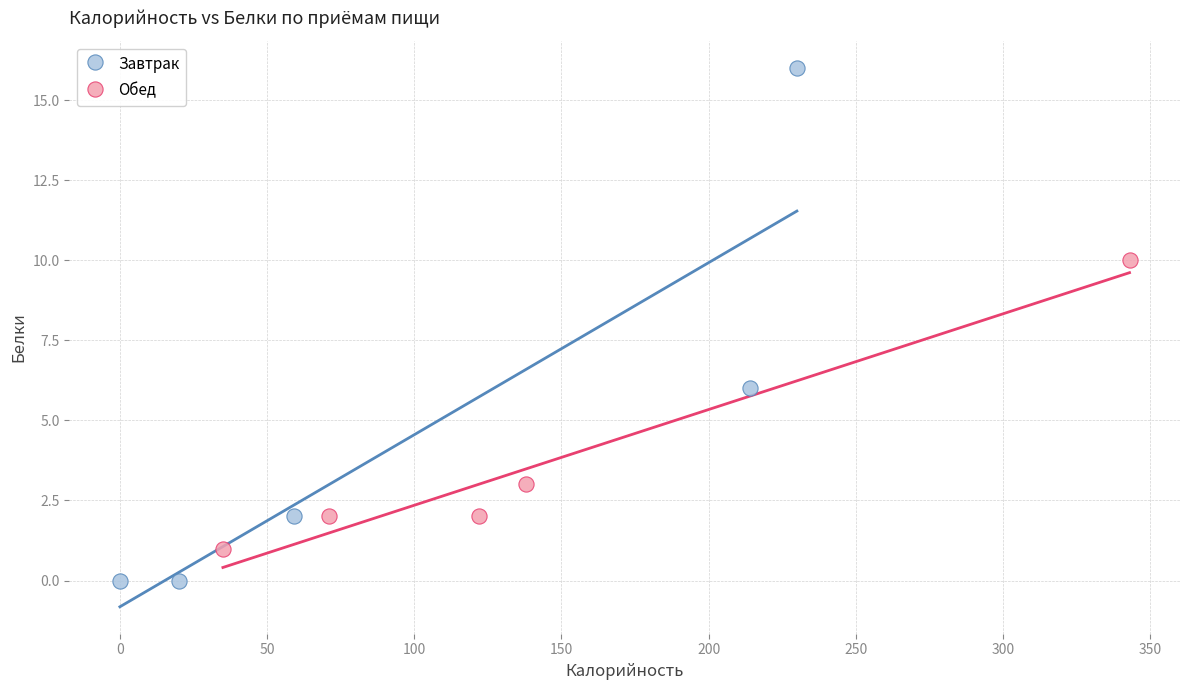

Which series reaches the maximum Y coordinate?

Завтрак